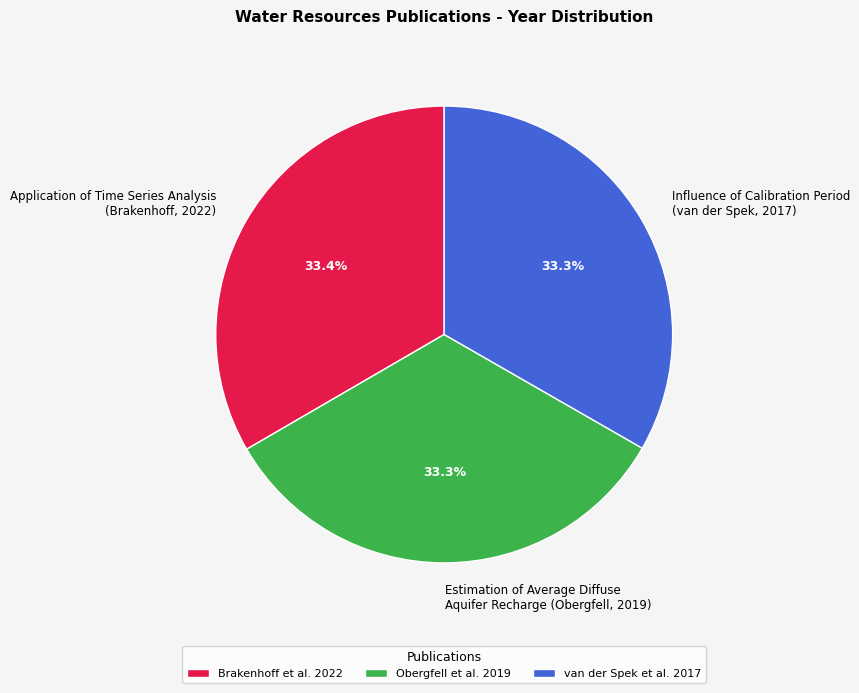

How many slices are in this pie chart?

3